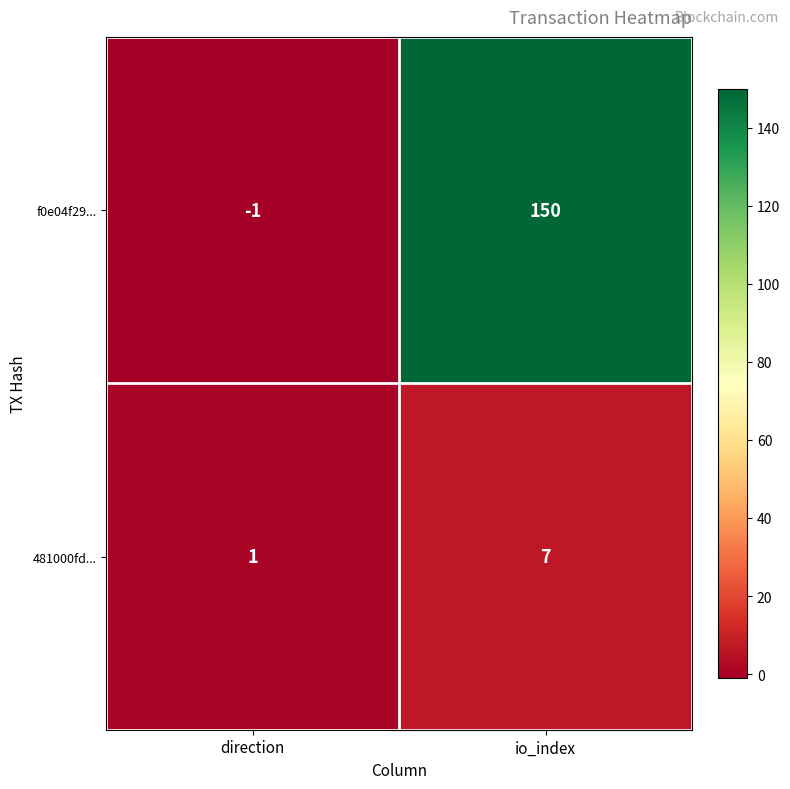

List the series in order of their overall mean, lowest first.

481000fd..., f0e04f29...